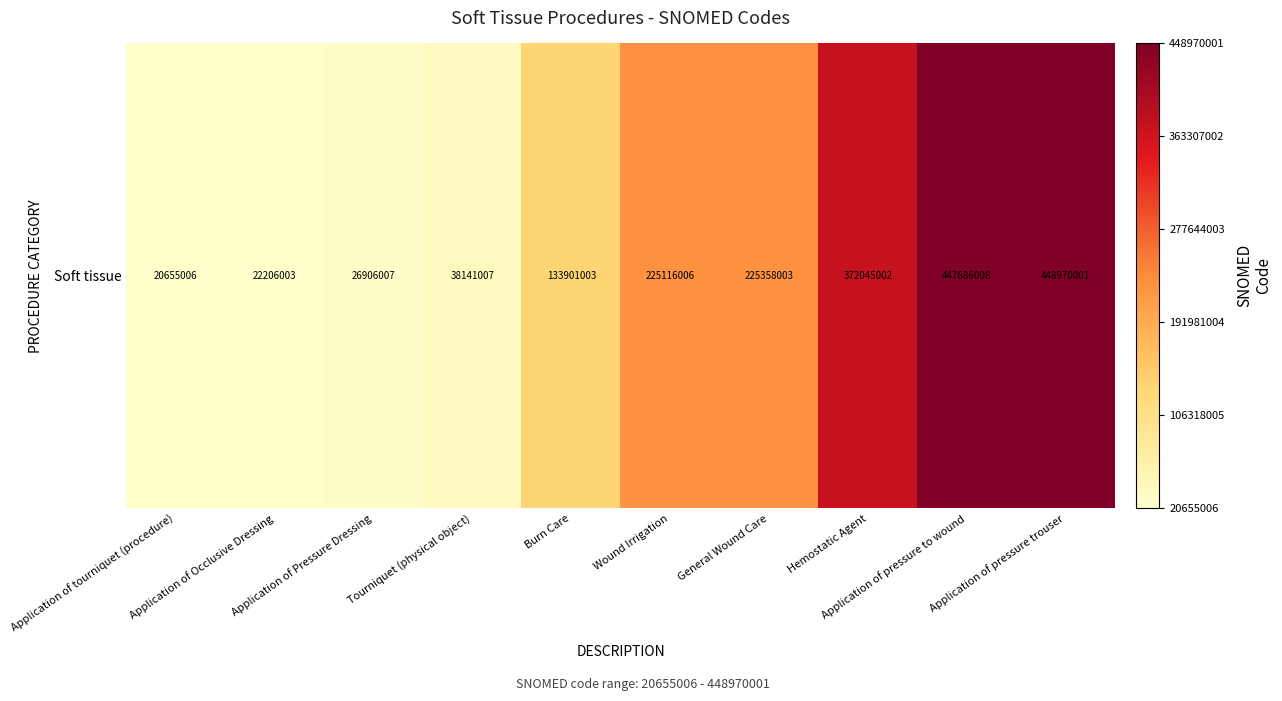

Where is the data nearest to the value 234812503?

General Wound Care